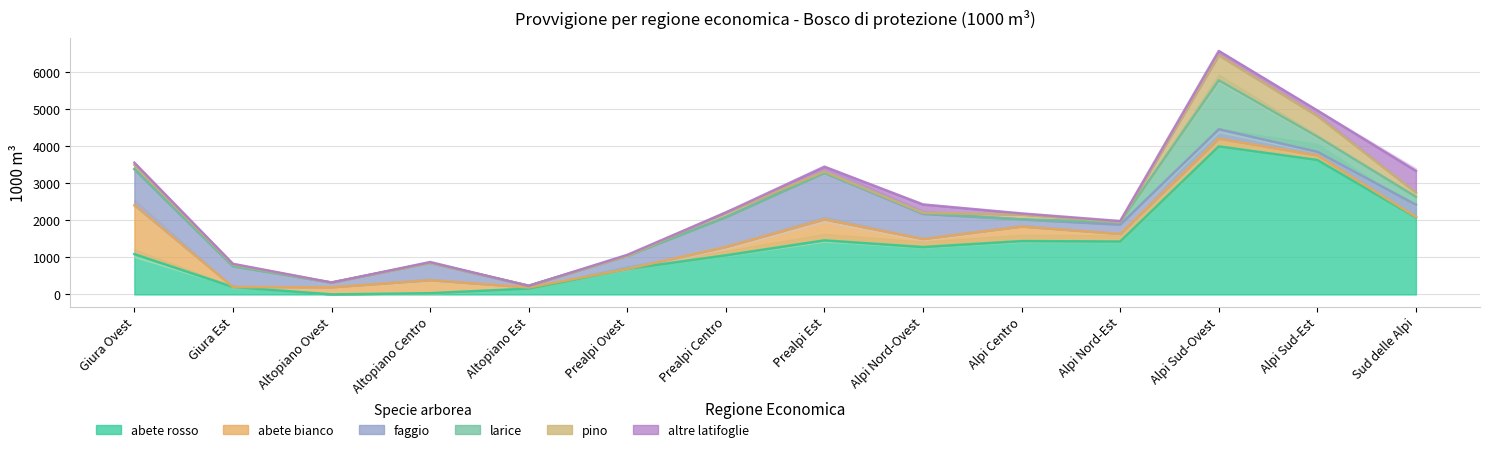

Which series has the largest total across all categories?

abete rosso